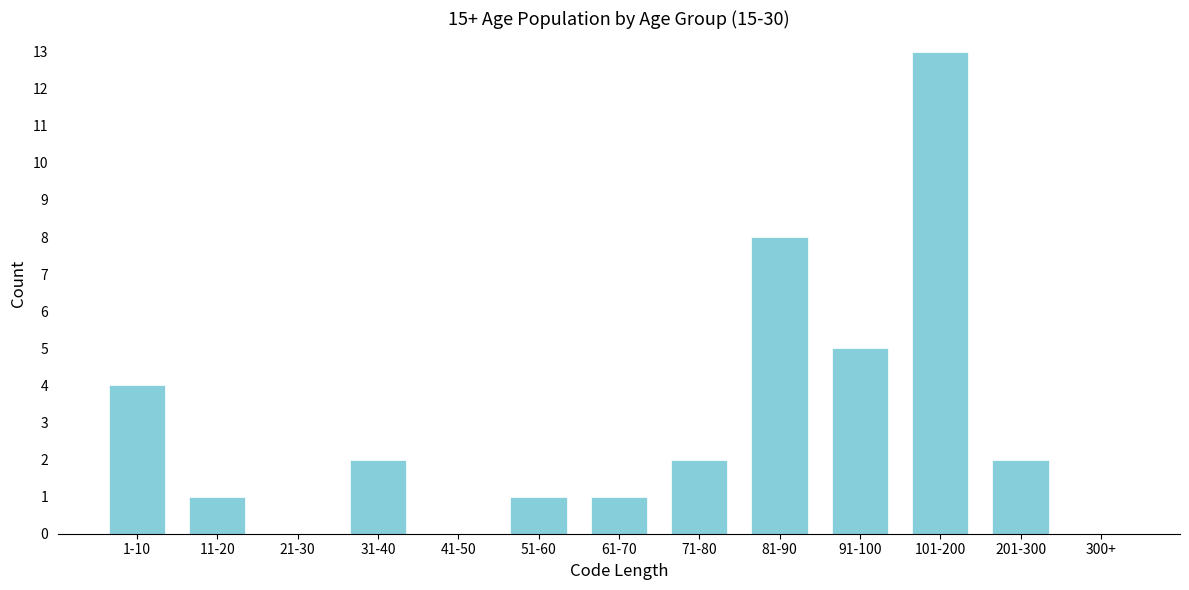

Reading left to right, list all the values displayed in this chart.

1-10=4	11-20=1	21-30=0	31-40=2	41-50=0	51-60=1	61-70=1	71-80=2	81-90=8	91-100=5	101-200=13	201-300=2	300+=0